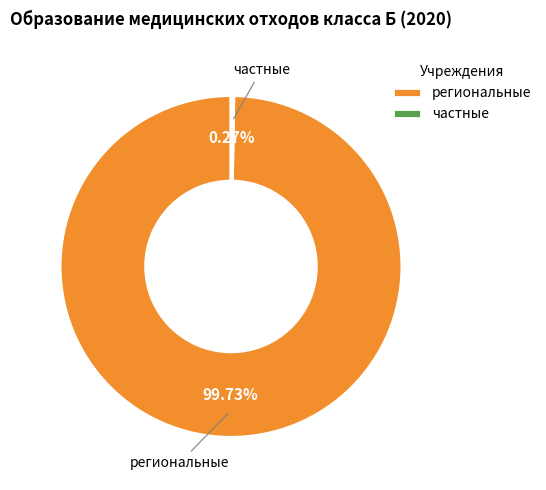

To the nearest percent, what is the difference between the largest and smallest slice percentages?

99%